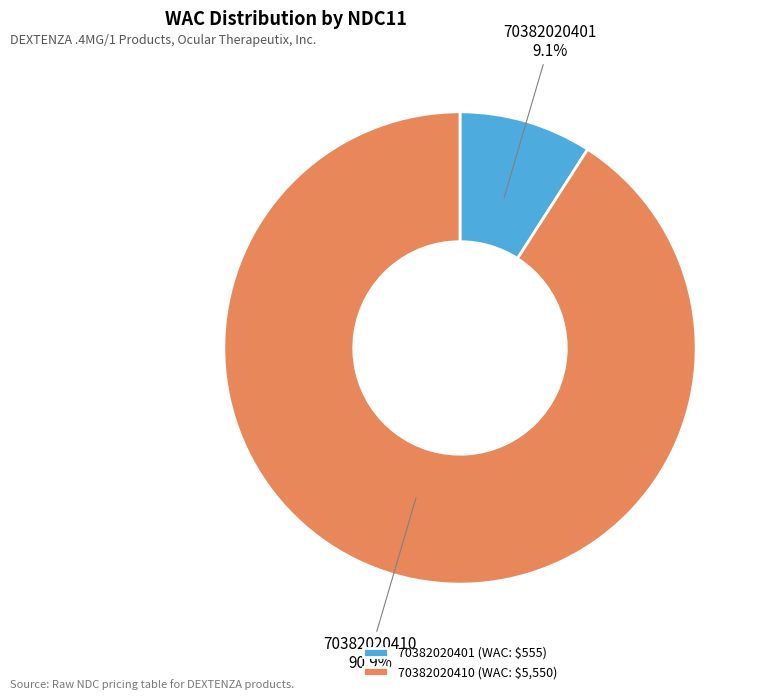

Rank the categories by value from highest to lowest.

70382020410, 70382020401